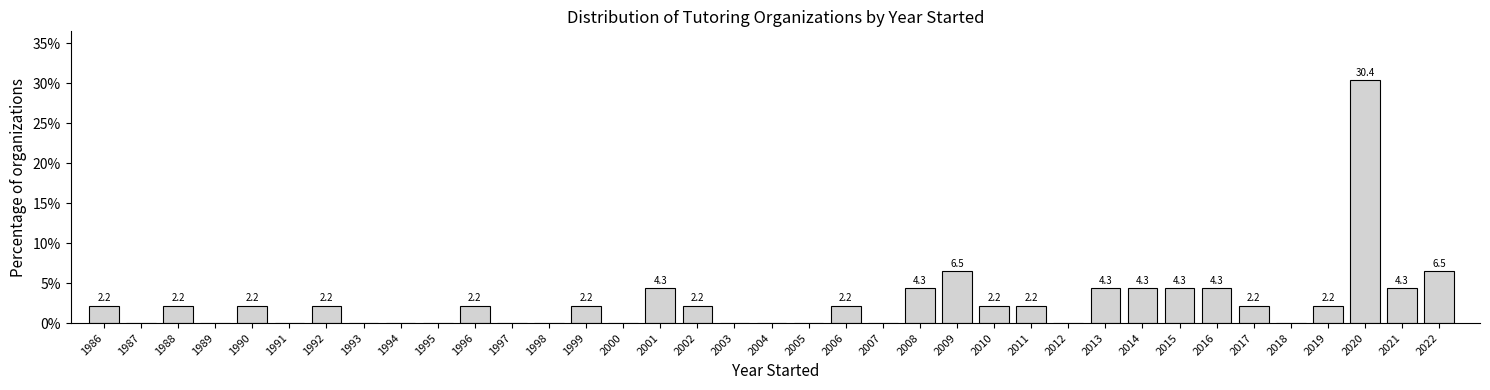

Reading left to right, transcribe all the data shown in this chart.

1986=2.2	1987=0.0	1988=2.2	1989=0.0	1990=2.2	1991=0.0	1992=2.2	1993=0.0	1994=0.0	1995=0.0	1996=2.2	1997=0.0	1998=0.0	1999=2.2	2000=0.0	2001=4.3	2002=2.2	2003=0.0	2004=0.0	2005=0.0	2006=2.2	2007=0.0	2008=4.3	2009=6.5	2010=2.2	2011=2.2	2012=0.0	2013=4.3	2014=4.3	2015=4.3	2016=4.3	2017=2.2	2018=0.0	2019=2.2	2020=30.4	2021=4.3	2022=6.5